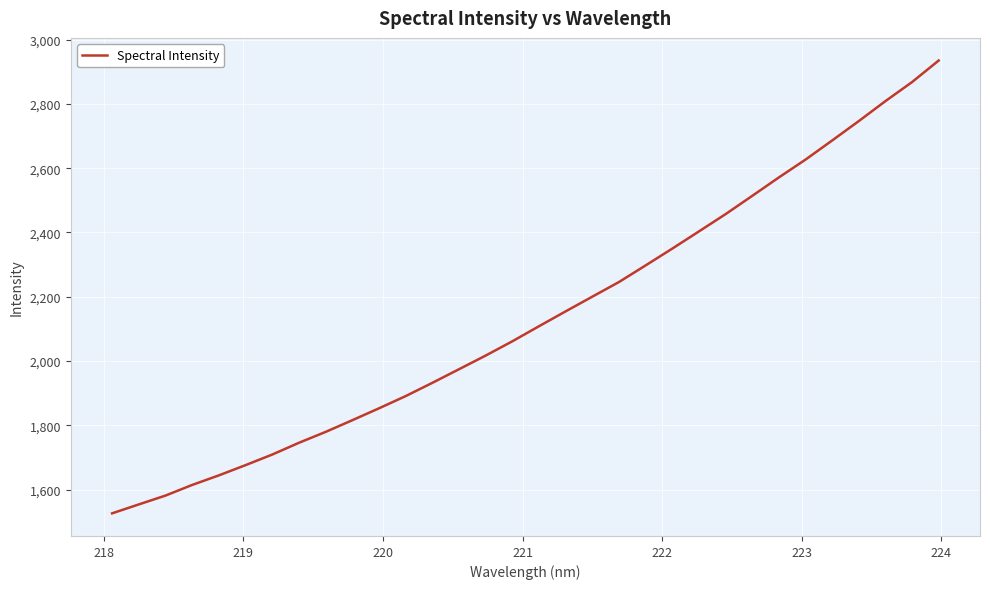

What is the difference between the maximum and minimum values?

1409.1